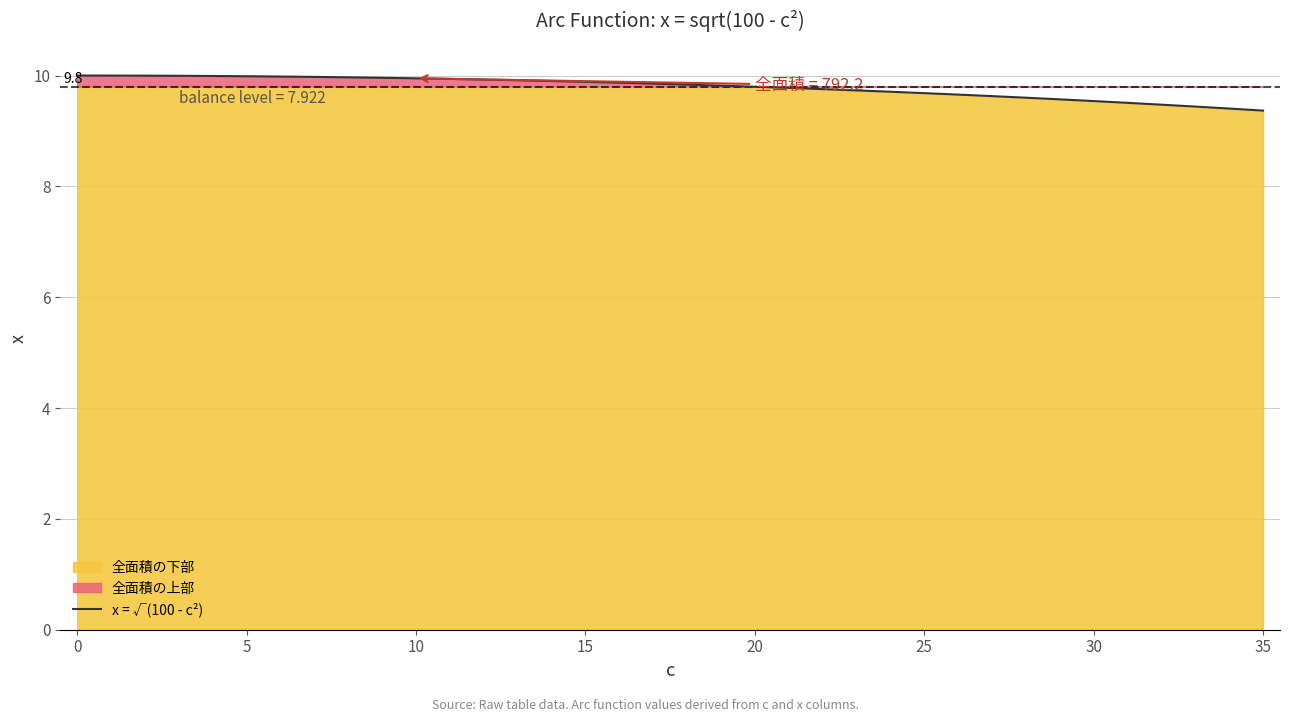

Where is the data nearest to the value 9?

35